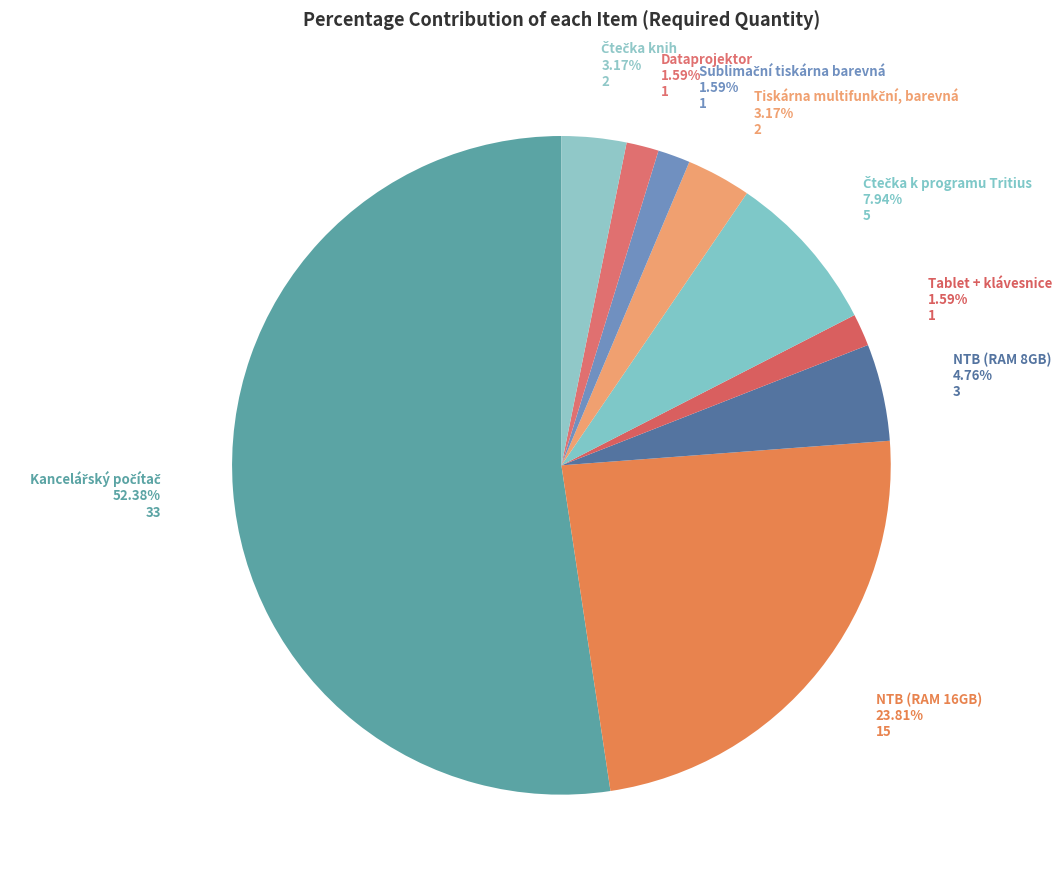

Is there any slice that represents more than half of the pie?

Yes